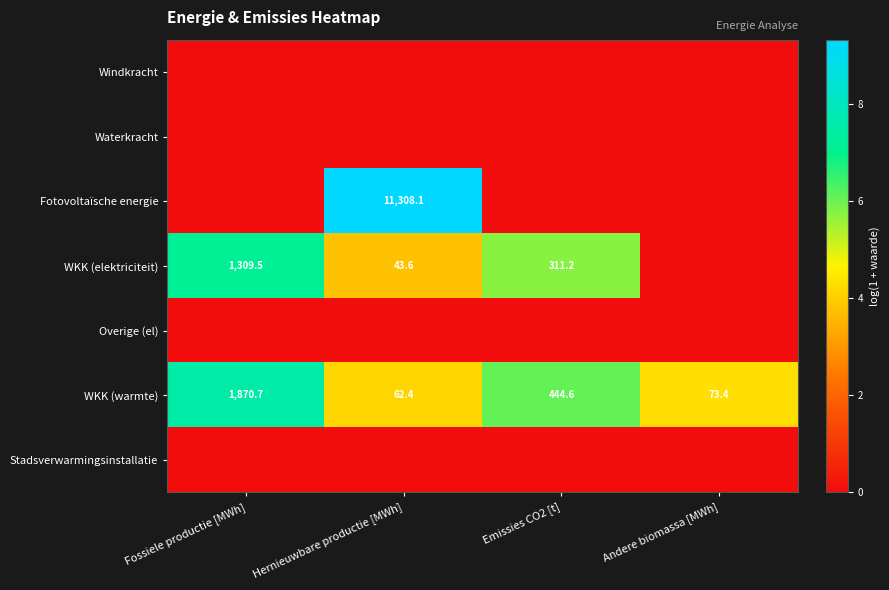

Count the number of categories in the chart.

4